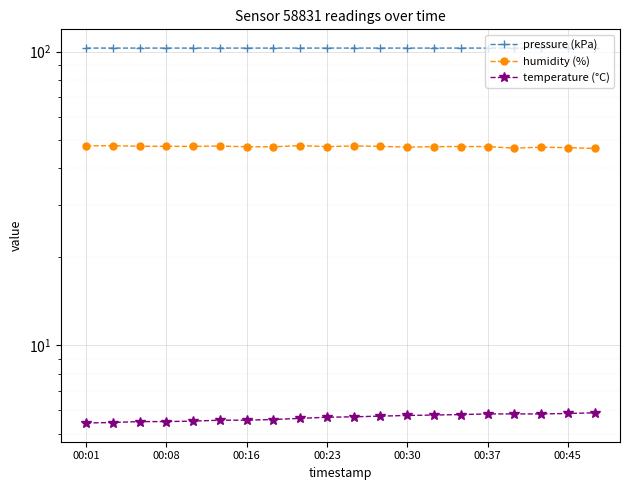

Is it true that pressure (kPa) equals 159.6 at 10?

False